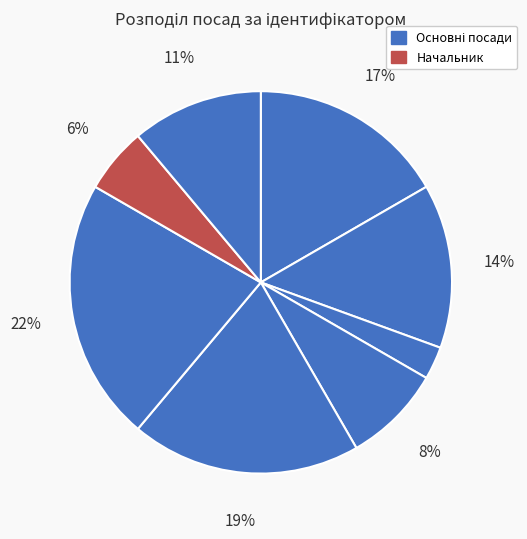

Count the number of slices in the pie.

8